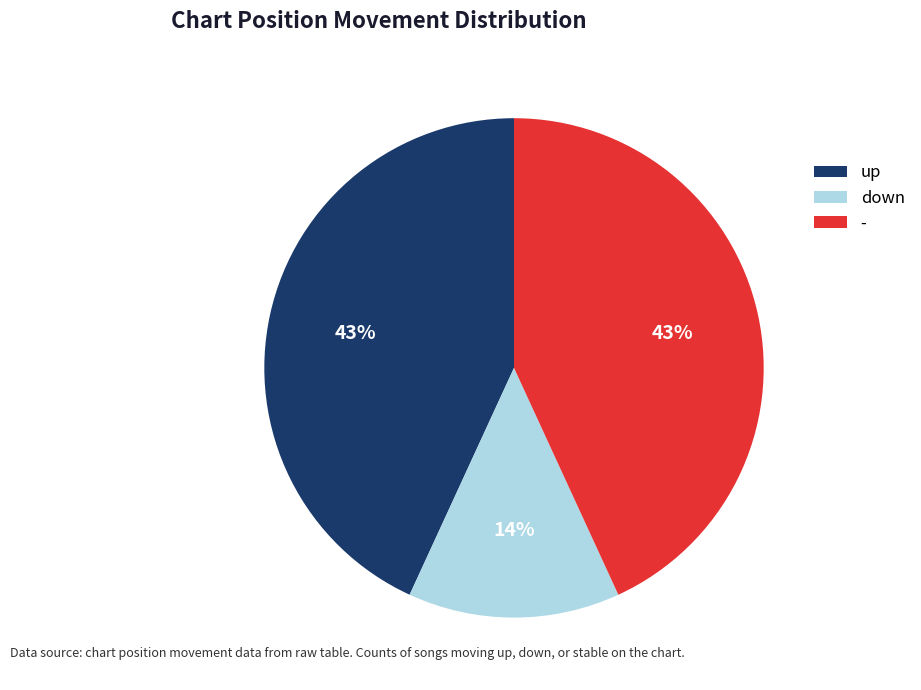

What is the smallest slice in the pie chart?

down